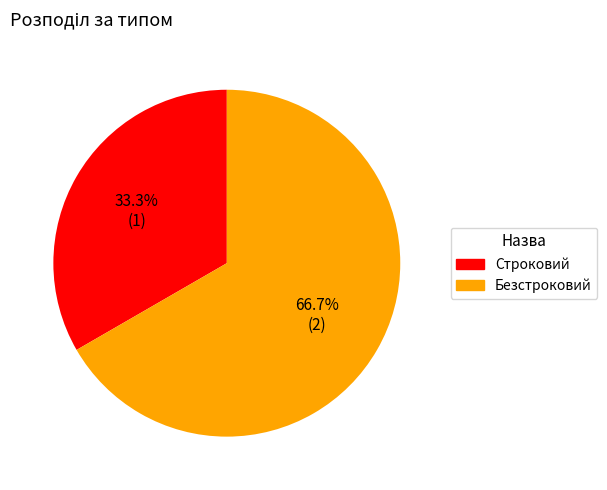

To the nearest percent, what percentage of the pie is Безстроковий?

67%